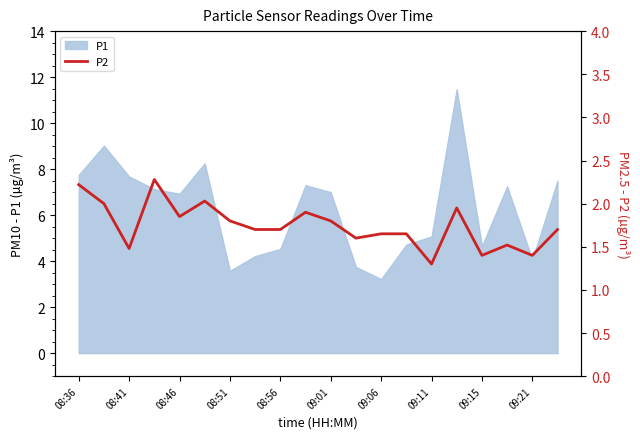

True or false: P1 has a value of 3.2 at 09:06.

True